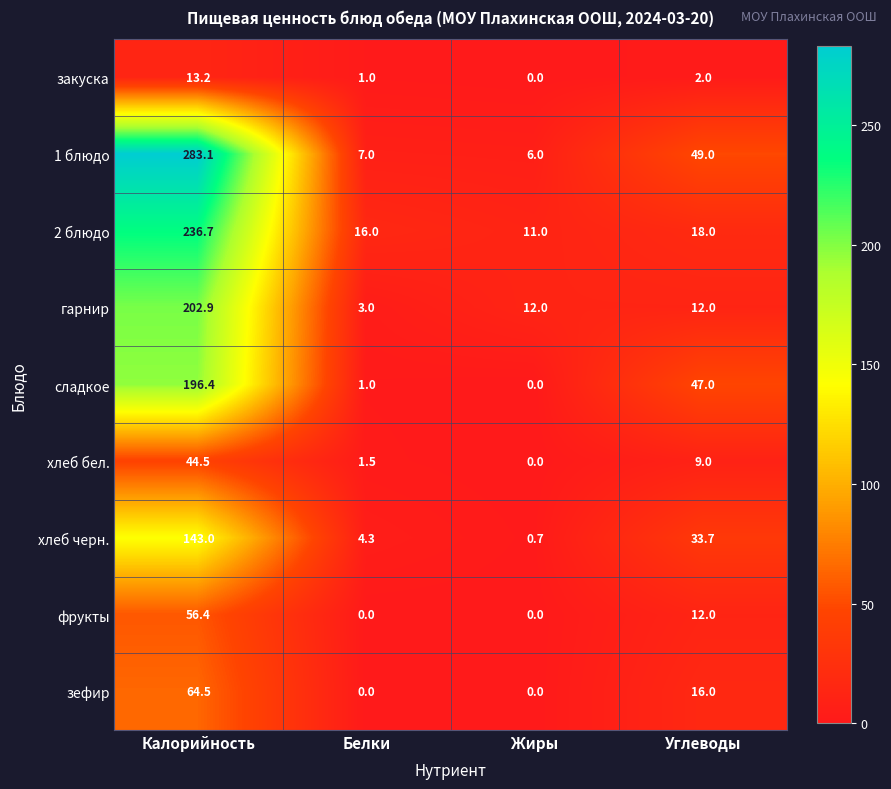

What is the sum of all закуска values?

16.2